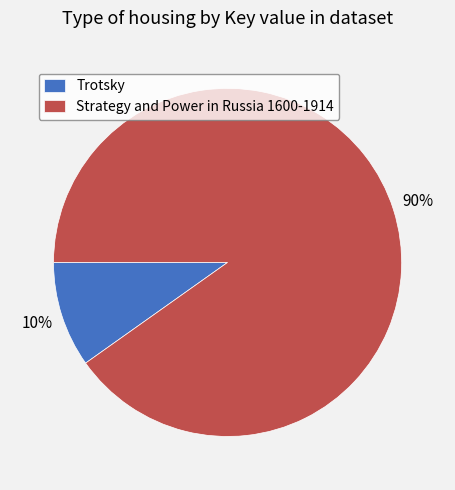

To the nearest percent, what portion does Trotsky represent?

10%